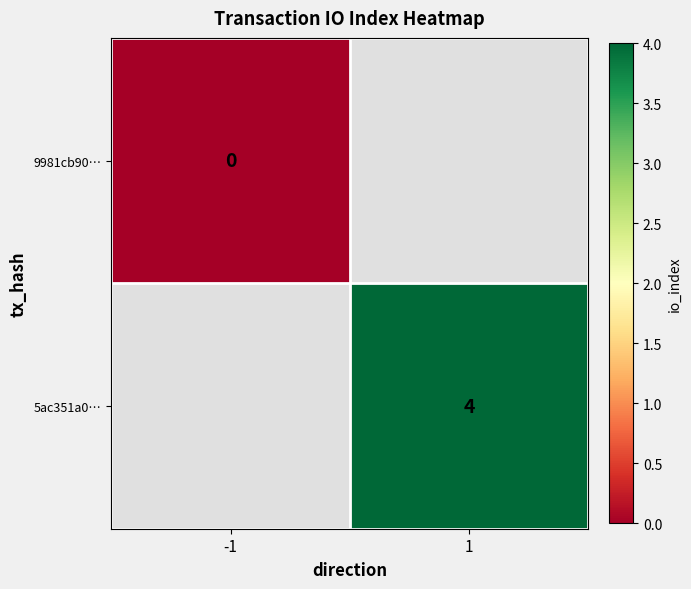

The 5ac351a0… series shows 4 at 1. True or false?

True